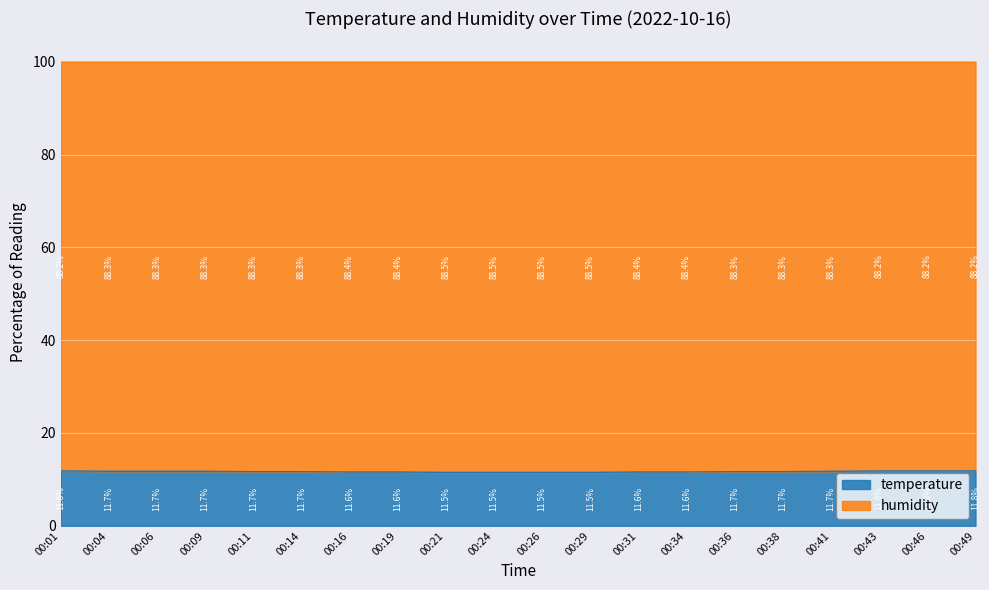

Reading left to right, what are all the values shown in this chart?

11.8	11.7	11.7	11.7	11.7	11.7	11.6	11.6	11.5	11.5	11.5	11.5	11.6	11.6	11.7	11.7	11.7	11.8	11.8	11.8